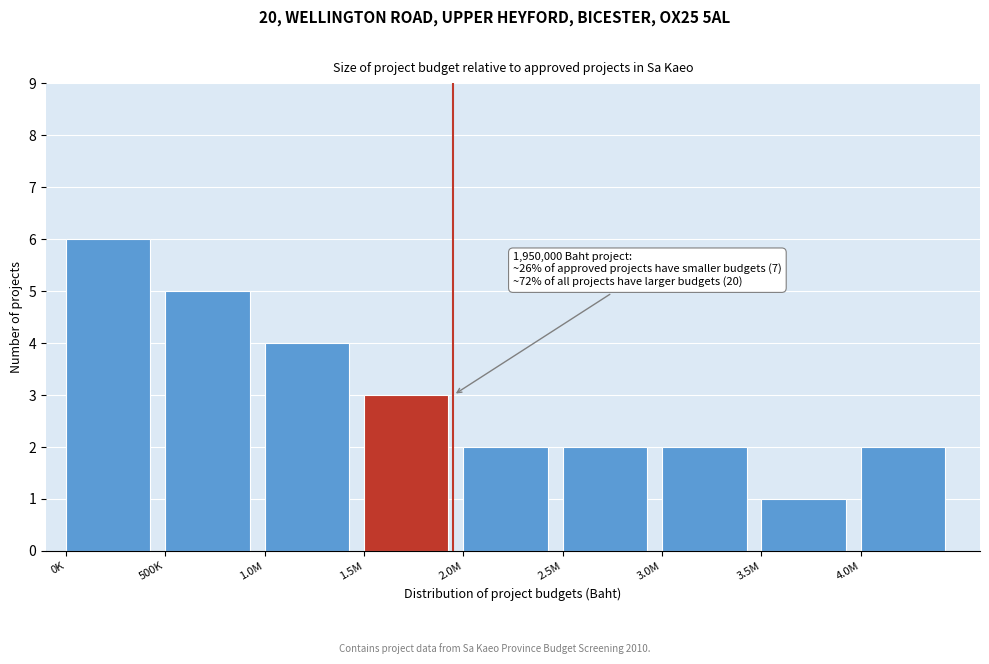

Reading left to right, list all the values displayed in this chart.

6	5	4	3	2	2	2	1	2